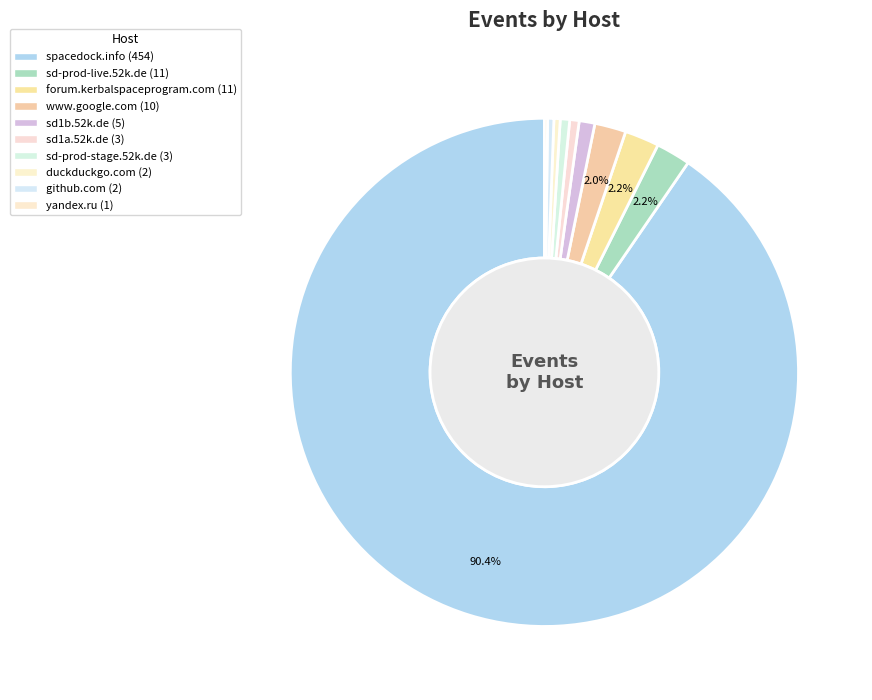

Which category has the smallest portion of the pie?

yandex.ru